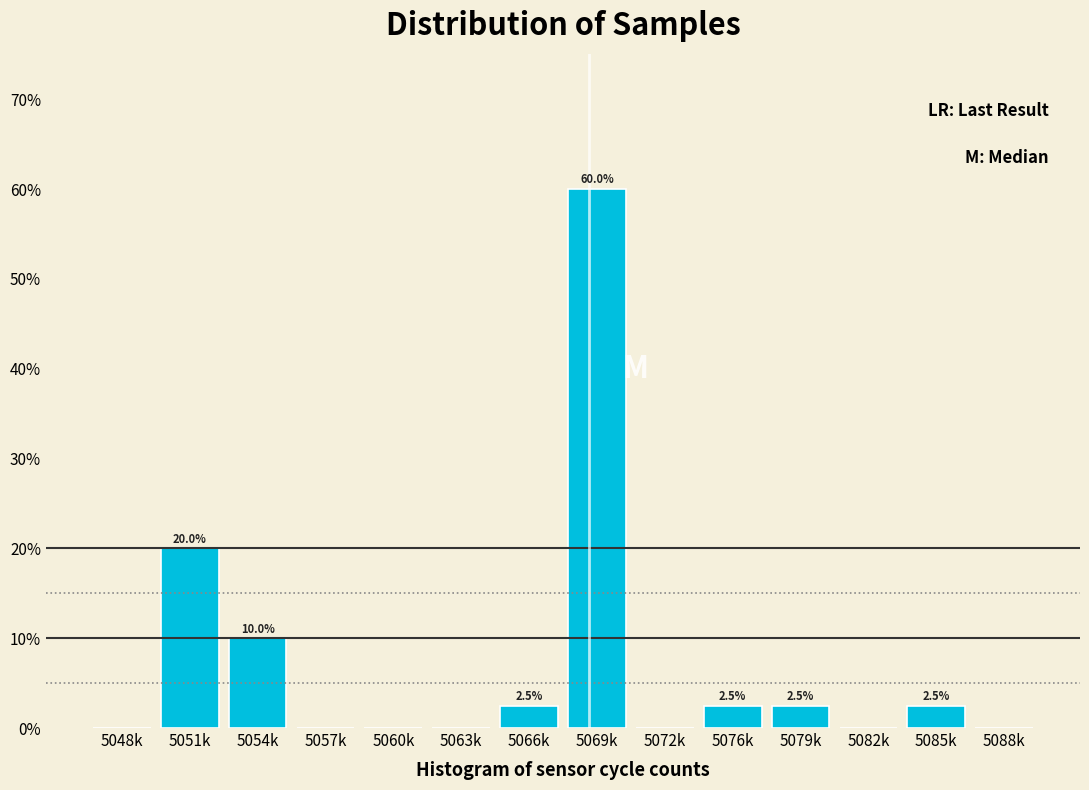

Reading left to right, extract all data points from this chart.

5048k=0.0	5051k=20.0	5054k=10.0	5057k=0.0	5060k=0.0	5063k=0.0	5066k=2.5	5069k=60.0	5072k=0.0	5076k=2.5	5079k=2.5	5082k=0.0	5085k=2.5	5088k=0.0